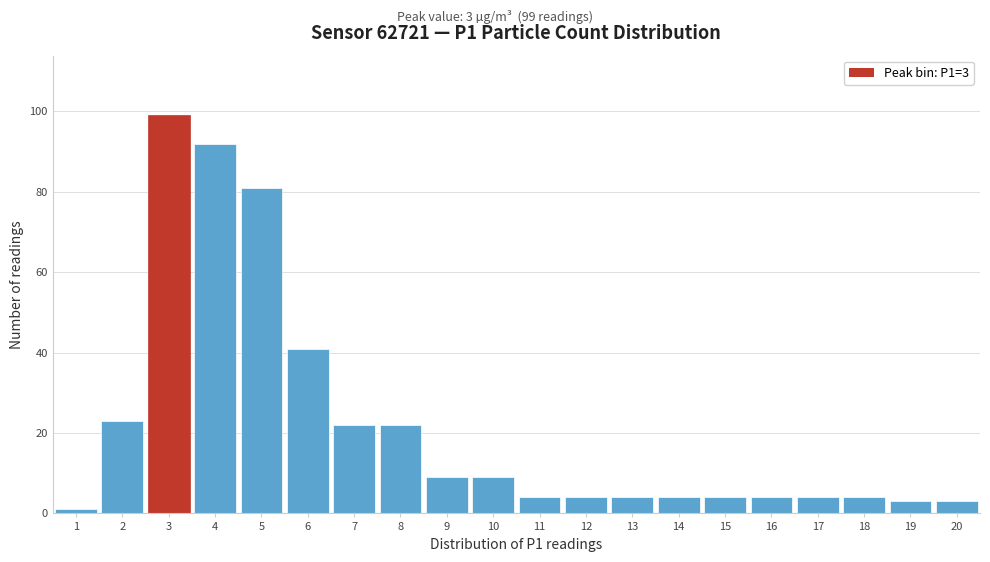

Over which range of the x-axis is the bar tallest?

2.5 to 3.5